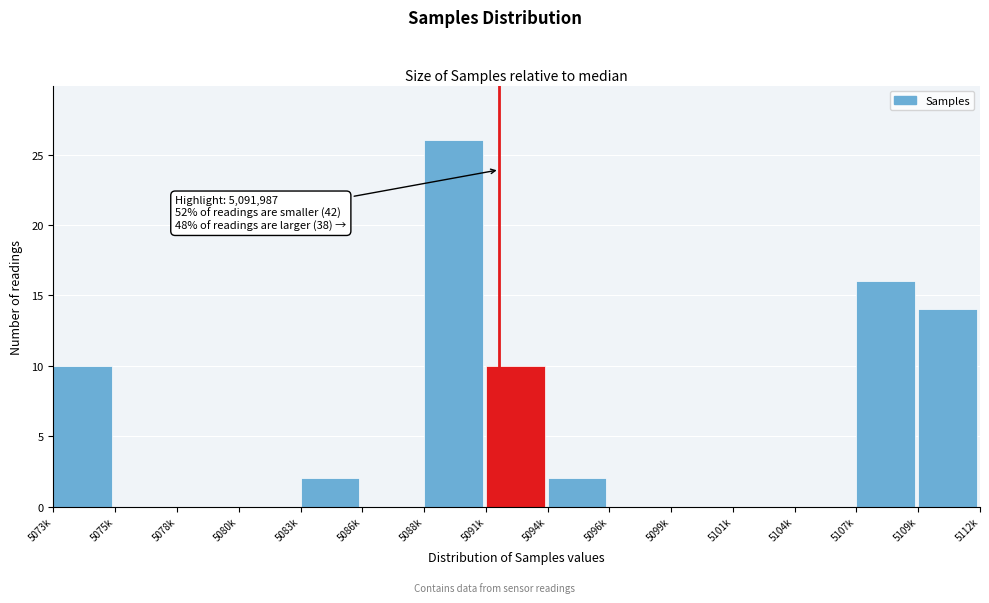

Reading left to right, list all the values displayed in this chart.

5073k=10	5075k=0	5078k=0	5080k=0	5083k=2	5086k=0	5088k=26	5091k=10	5094k=2	5096k=0	5099k=0	5101k=0	5104k=0	5107k=16	5109k=14